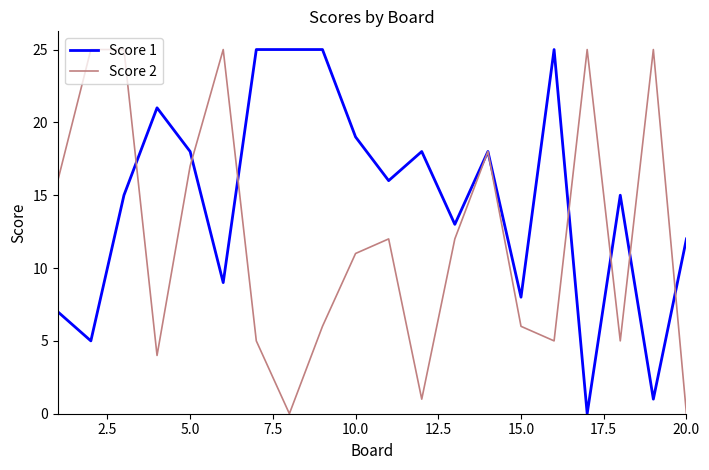

Which series has the largest total across all categories?

Score 1